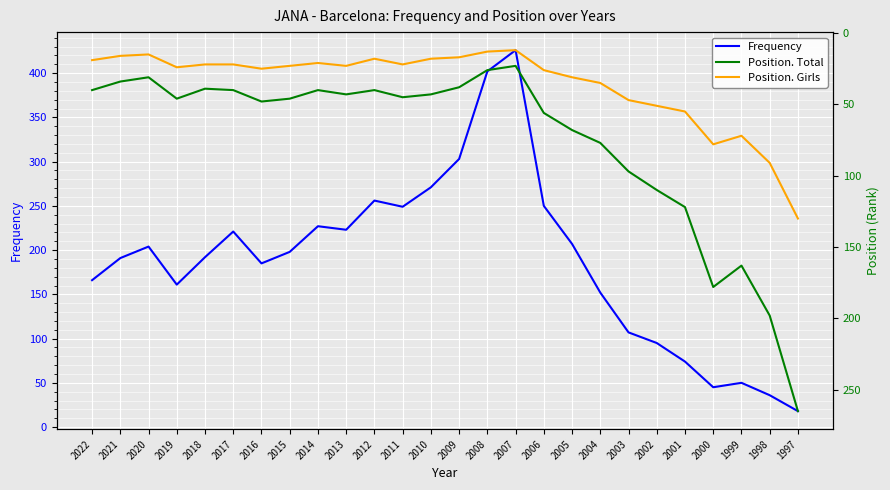

How many series are shown in this chart?

3